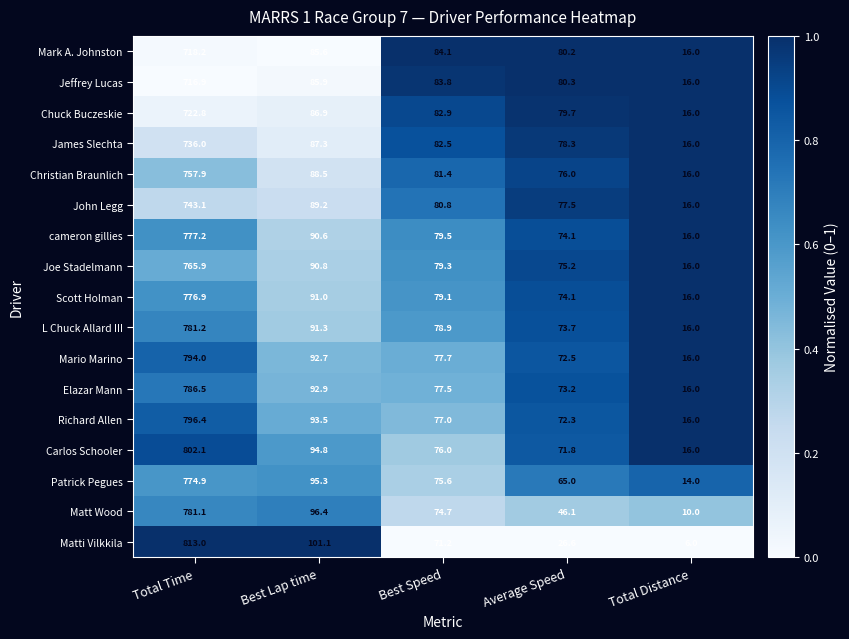

How many categories are shown in the chart?

5